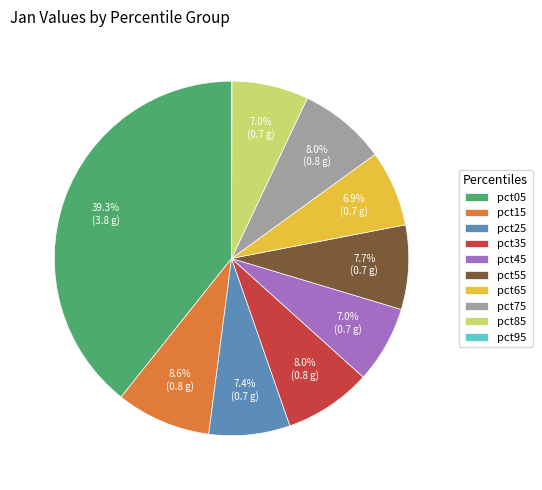

Combined, what portion of the pie is pct05 and pct35?

47.3%